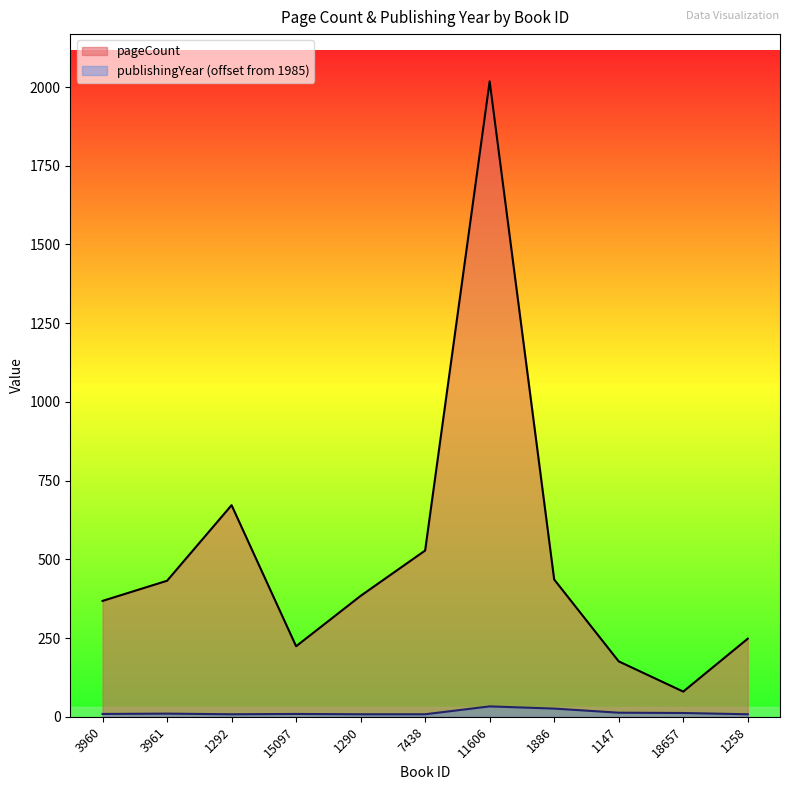

At which category does pageCount reach its first local peak?

1292